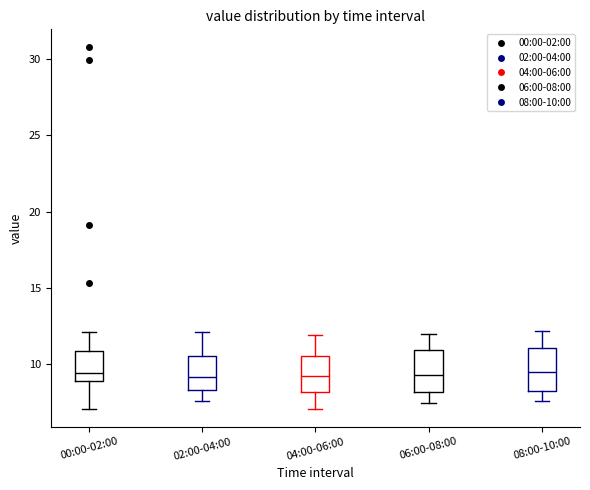

Reading left to right, read every box against the y-axis: the position of its median line, the range the box covers, and the ends of its whiskers. The values are not printed on the chart, so give them approximately, as read against the axis.

00:00-02:00: median 9.5, box 9.0 to 11.0, whiskers 7.0 to 12.0
02:00-04:00: median 9.0, box 8.5 to 10.5, whiskers 7.5 to 12.0
04:00-06:00: median 9.5, box 8.0 to 10.5, whiskers 7.0 to 12.0
06:00-08:00: median 9.5, box 8.0 to 11.0, whiskers 7.5 to 12.0
08:00-10:00: median 9.5, box 8.5 to 11.0, whiskers 7.5 to 12.0